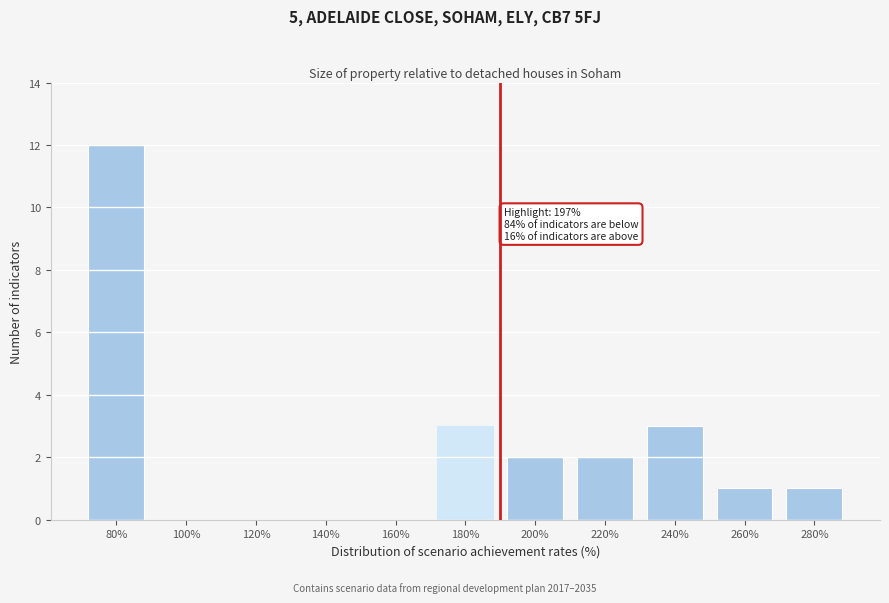

Reading right to left, transcribe all the data shown in this chart.

280%=1	260%=1	240%=3	220%=2	200%=2	180%=3	160%=0	140%=0	120%=0	100%=0	80%=12